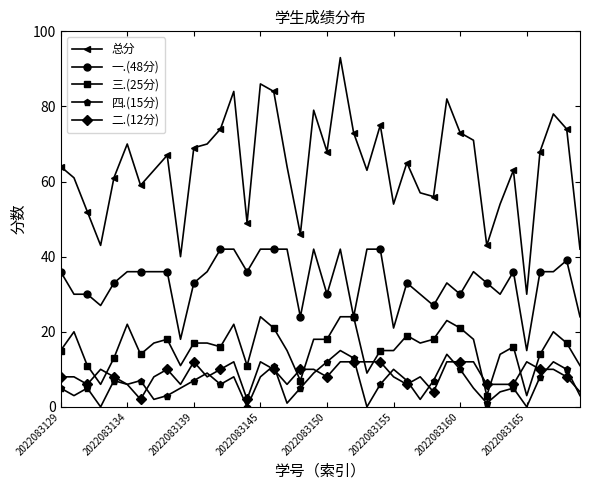

Reading left to right, transcribe all the data shown in this chart.

总分: 64	61	52	43	61	70	59	63	67	40	69	70	74	84	49	86	84	64	46	79	68	93	73	63	75	54	65	57	56	82	73	71	43	54	63	30	68	78	74	42
一.(48分): 36	30	30	27	33	36	36	36	36	18	33	36	42	42	36	42	42	42	24	42	30	42	24	42	42	21	33	30	27	33	30	36	33	30	36	15	36	36	39	24
三.(25分): 15	20	11	6	13	22	14	17	18	11	17	17	16	22	11	24	21	15	7	18	18	24	24	9	15	15	19	17	18	23	21	18	3	14	16	3	14	20	17	11
四.(15分): 5	3	5	0	7	6	7	2	3	5	7	9	6	8	0	8	11	1	5	9	12	15	13	0	6	10	7	2	7	14	10	5	1	4	5	0	8	12	10	3
二.(12分): 8	8	6	10	8	6	2	8	10	6	12	8	10	12	2	12	10	6	10	10	8	12	12	12	12	8	6	8	4	12	12	12	6	6	6	12	10	10	8	4